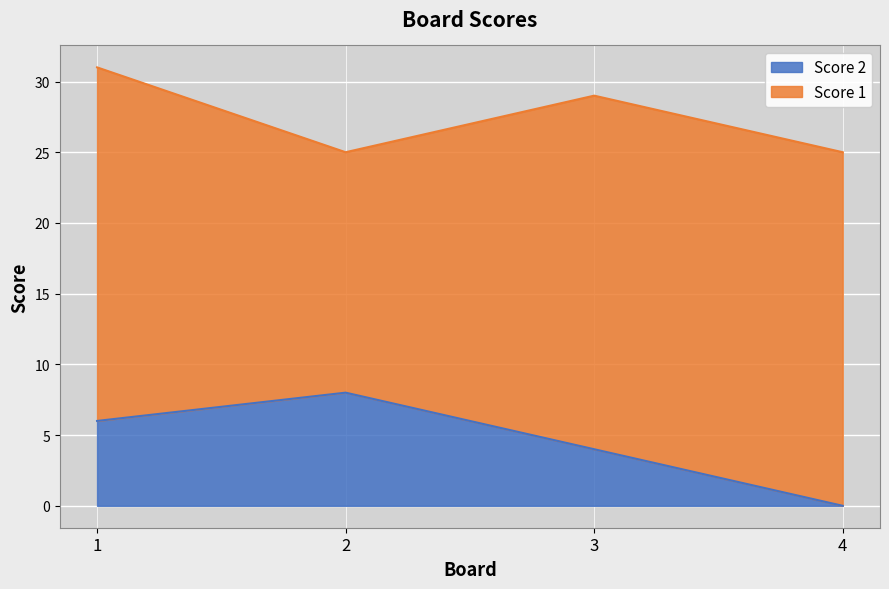

At which label does the data first exceed 6?

2